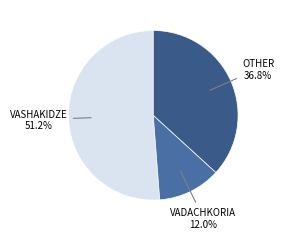

Between VADACHKORIA and OTHER, which is larger?

OTHER